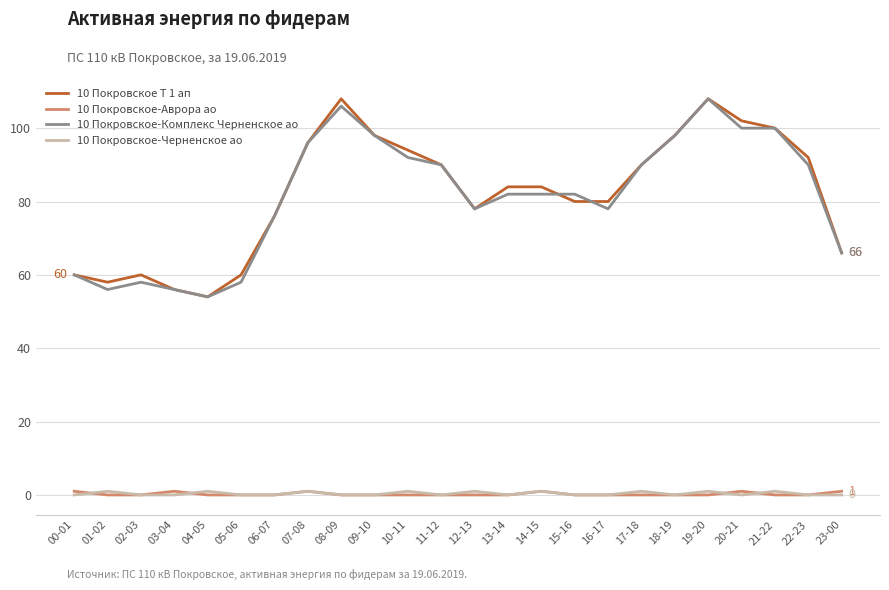

What is the difference between the highest and lowest values at 05-06?

60